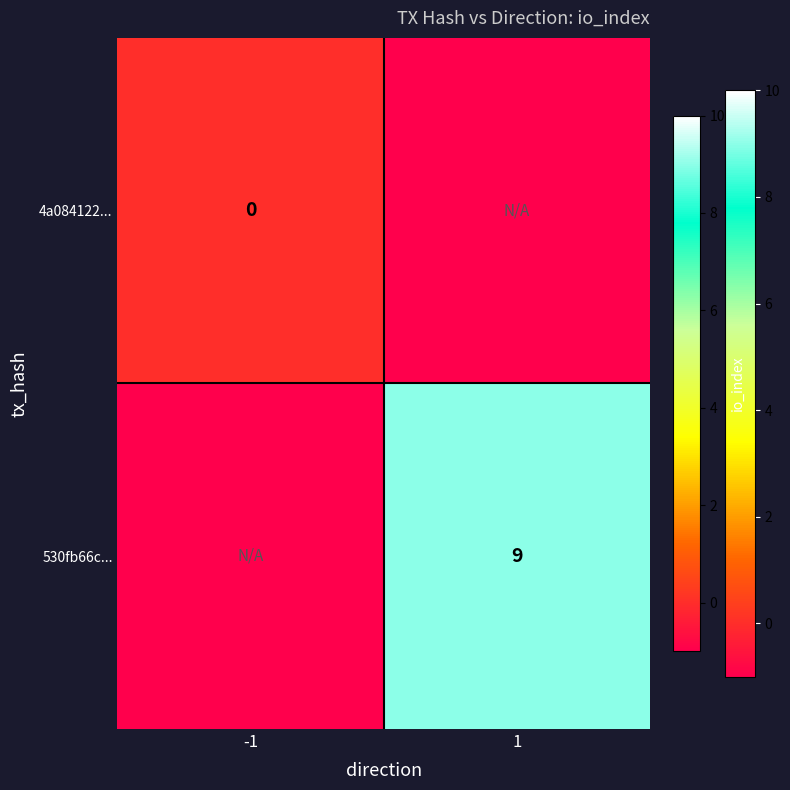

The value of 530fb66c... at 1 is 9. True or false?

True